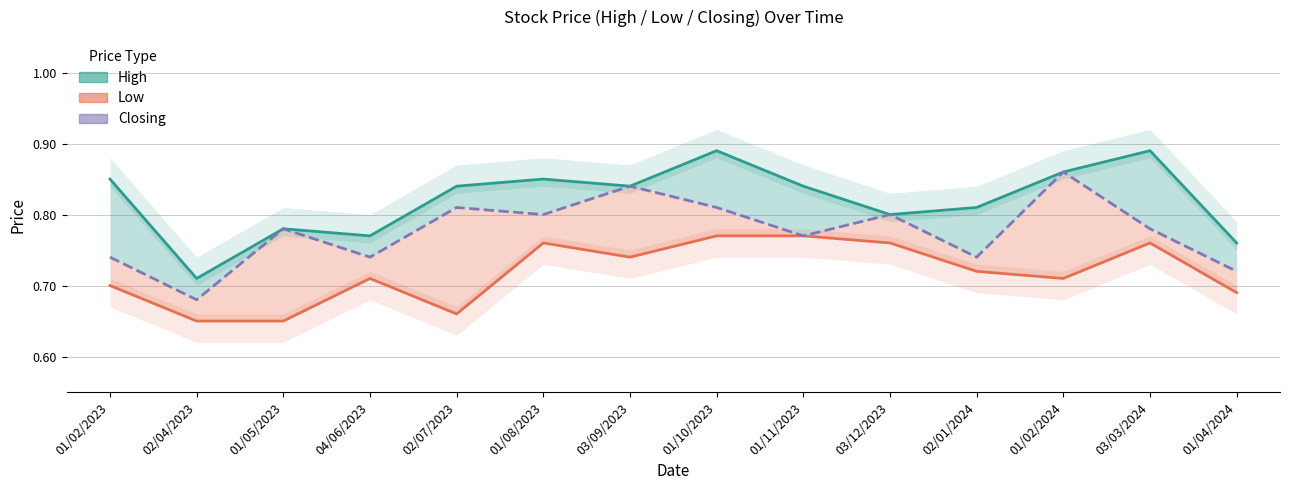

What position from the left is 02/07/2023?

5